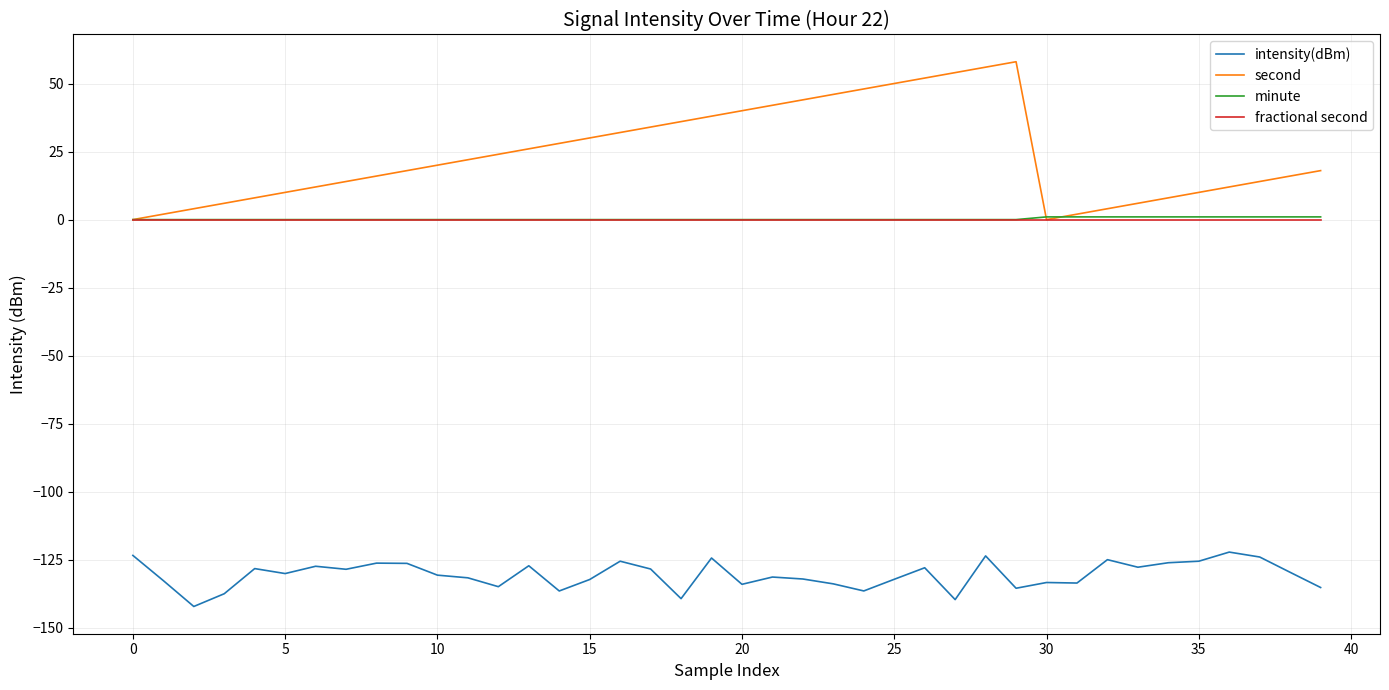

What is the greatest value displayed?

58.0